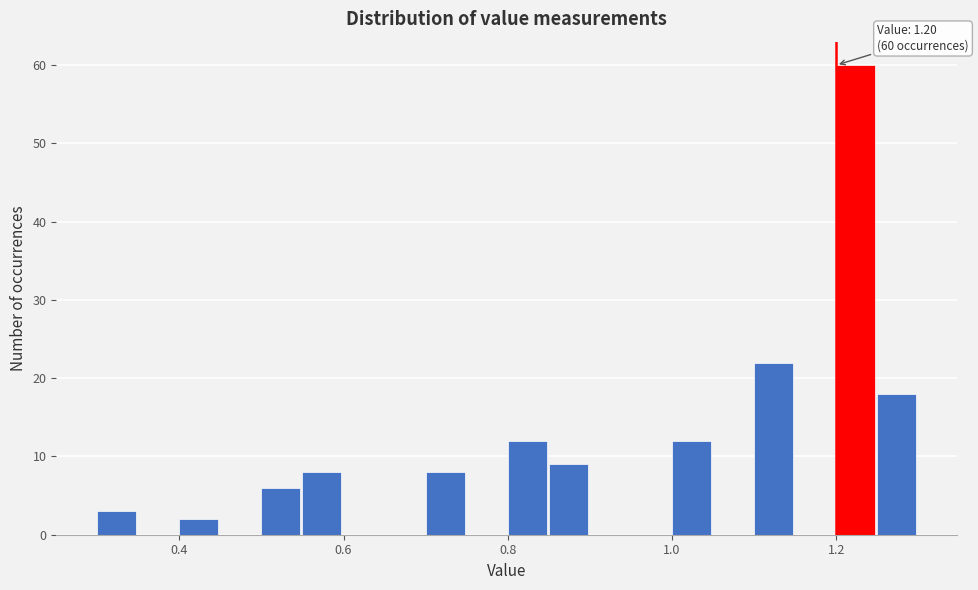

Around what value on the x-axis is the tallest bar? Give the approximate position of its centre, as read against the axis.

1.22